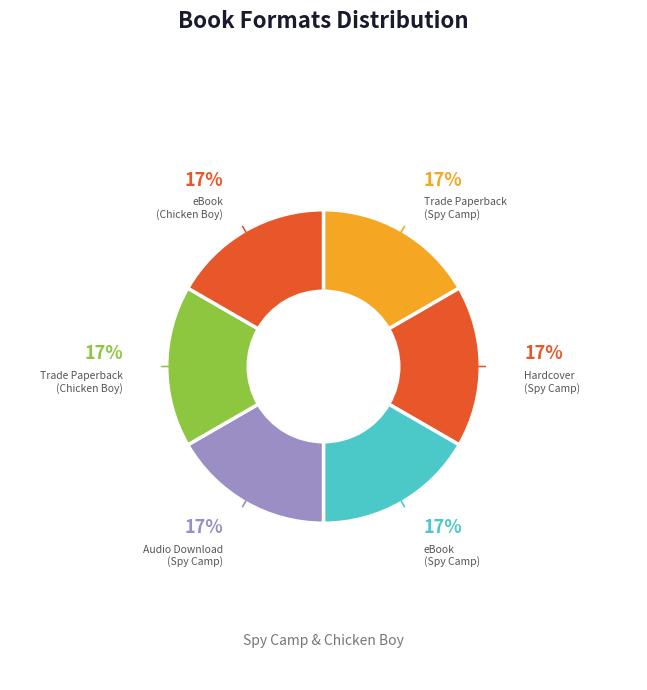

How many slices are in this pie chart?

6